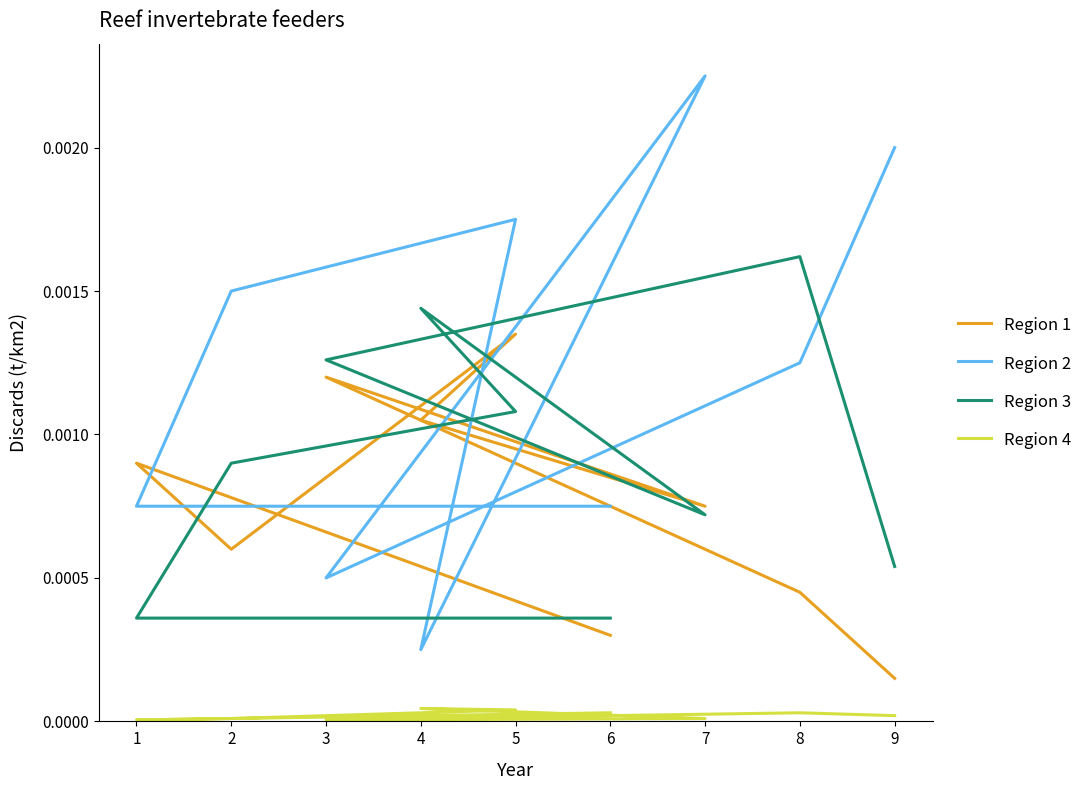

Reading left to right, what are all the values shown in this chart?

Region 1: 0.0	0.0	0.0	0.0	0.0	0.0	0.0	0.0	0.0
Region 2: 0.0	0.0	0.0	0.0	0.0	0.0	0.0	0.0	0.0
Region 3: 0.0	0.0	0.0	0.0	0.0	0.0	0.0	0.0	0.0
Region 4: 0.0	0.0	0.0	0.0	0.0	0.0	0.0	0.0	0.0